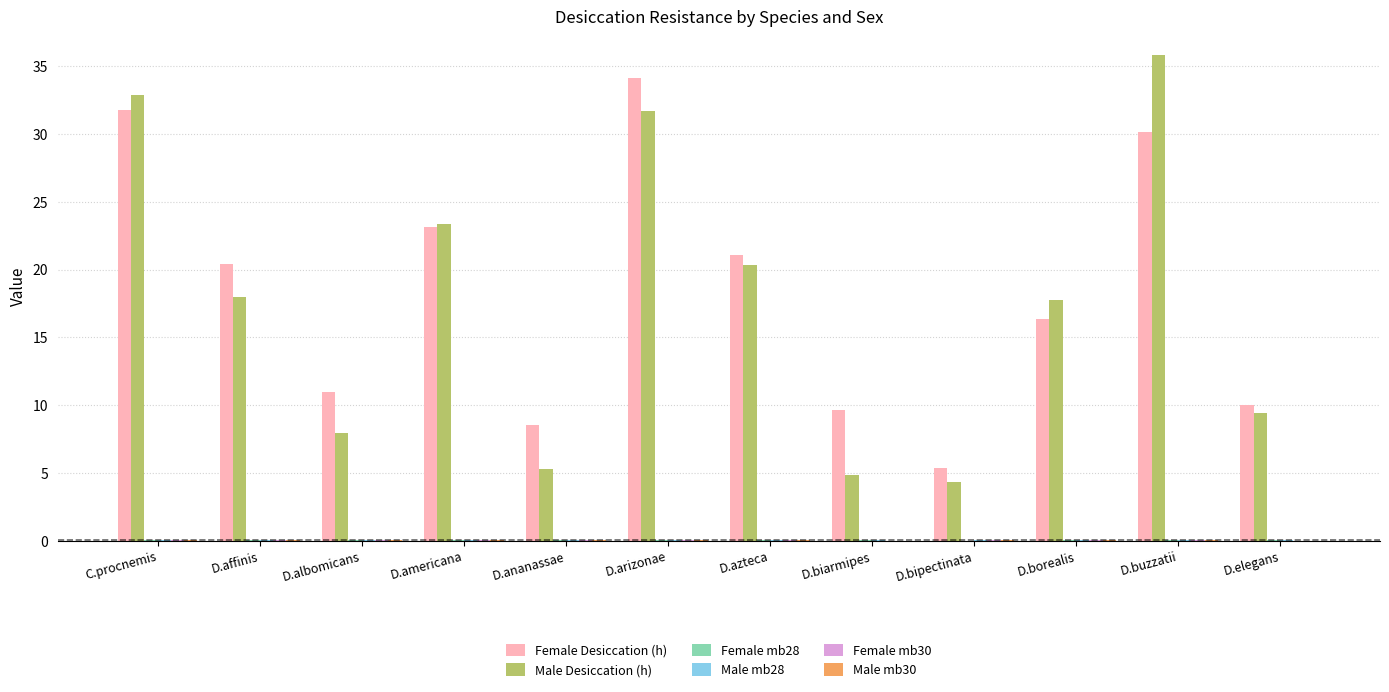

Between D.americana and D.biarmipes, which series saw the biggest shift?

Male Desiccation (h)